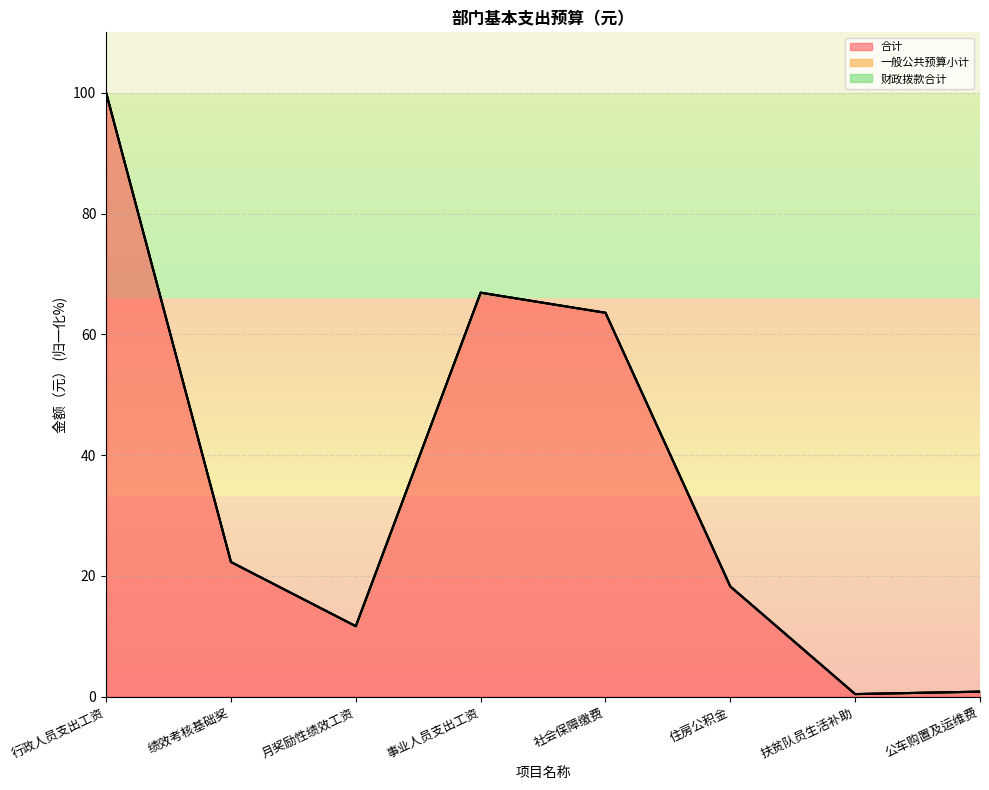

Which category has the lowest value across all series?

扶贫队员生活补助